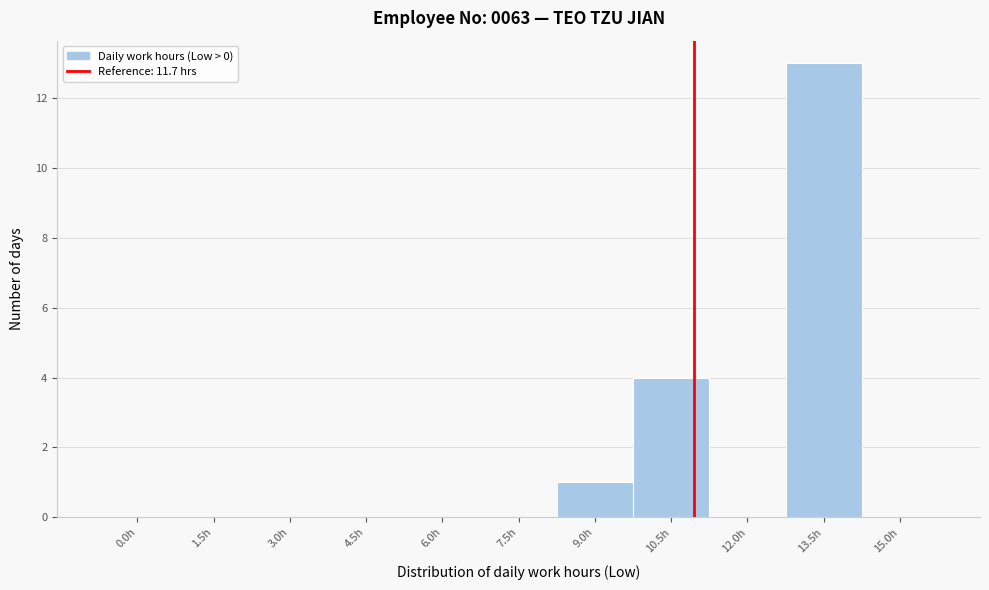

Reading right to left, extract all data points from this chart.

15.0h=0	13.5h=13	12.0h=0	10.5h=4	9.0h=1	7.5h=0	6.0h=0	4.5h=0	3.0h=0	1.5h=0	0.0h=0